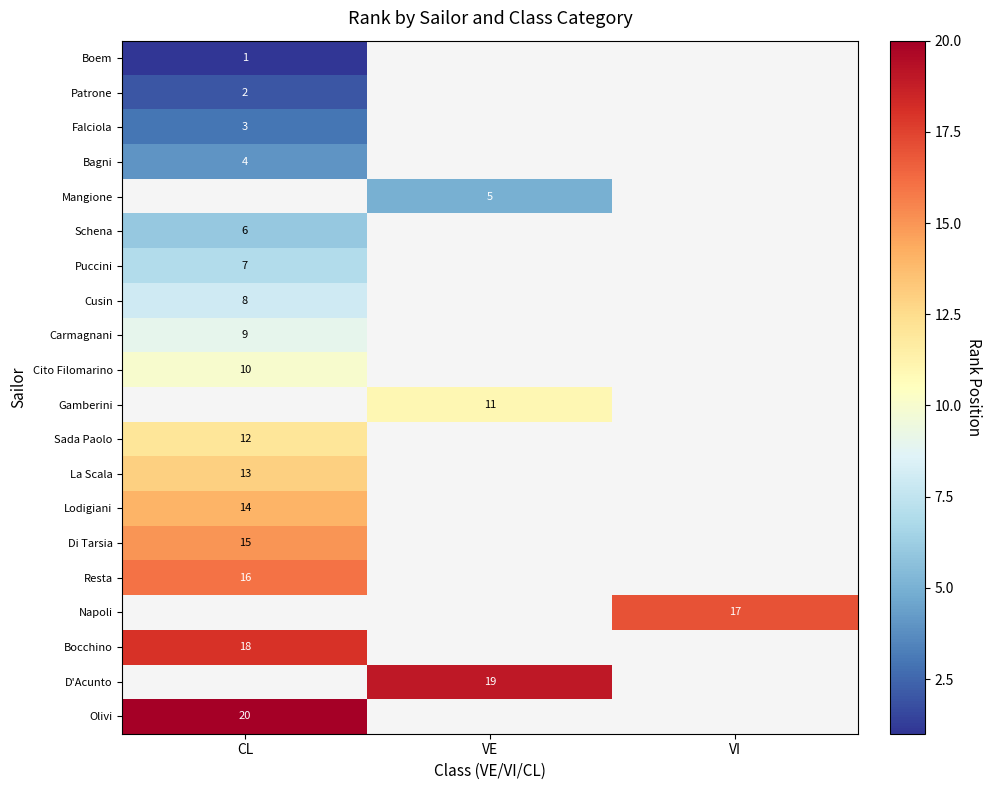

The value of Olivi at CL is 20. True or false?

True